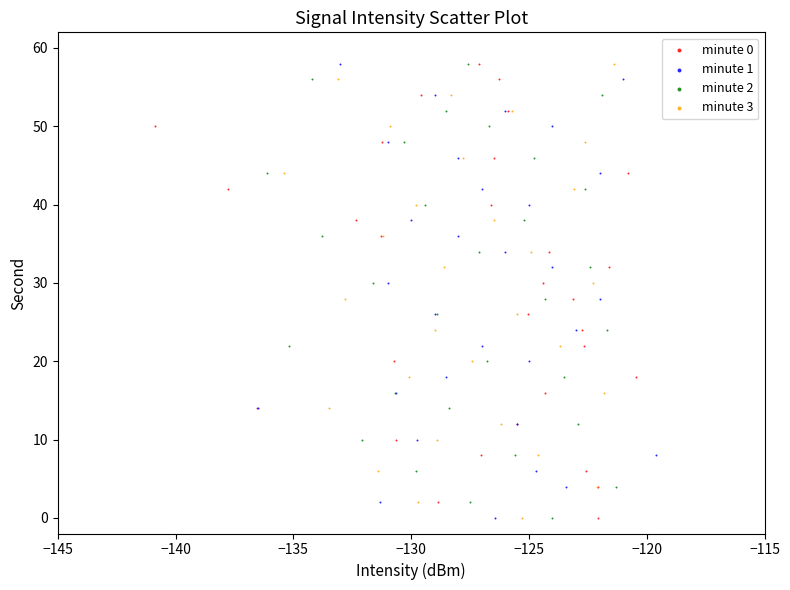

What are all the series names shown in the legend?

minute 0, minute 1, minute 2, minute 3